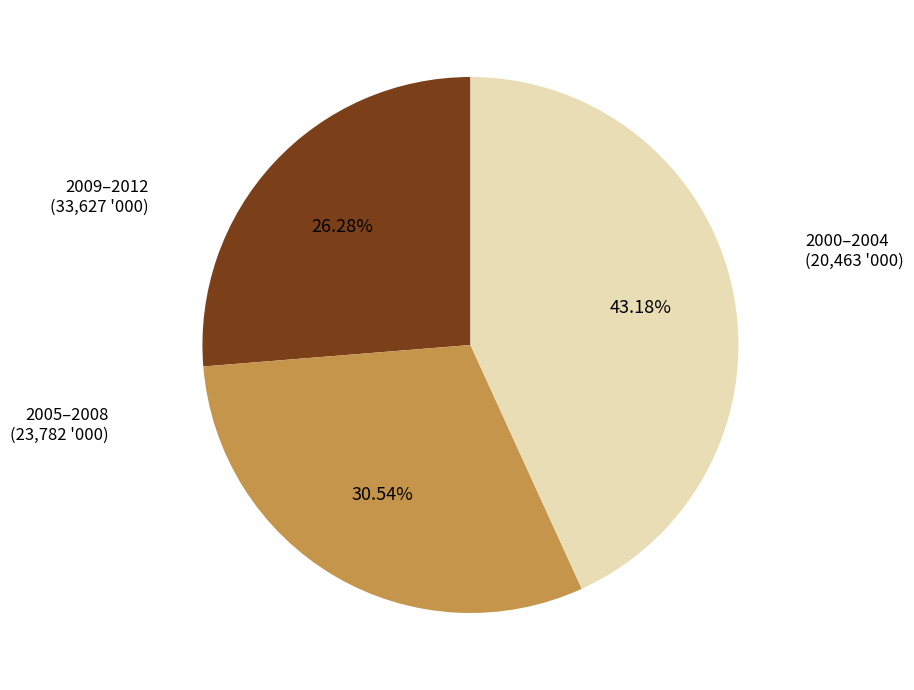

Is there a majority slice in this chart?

No